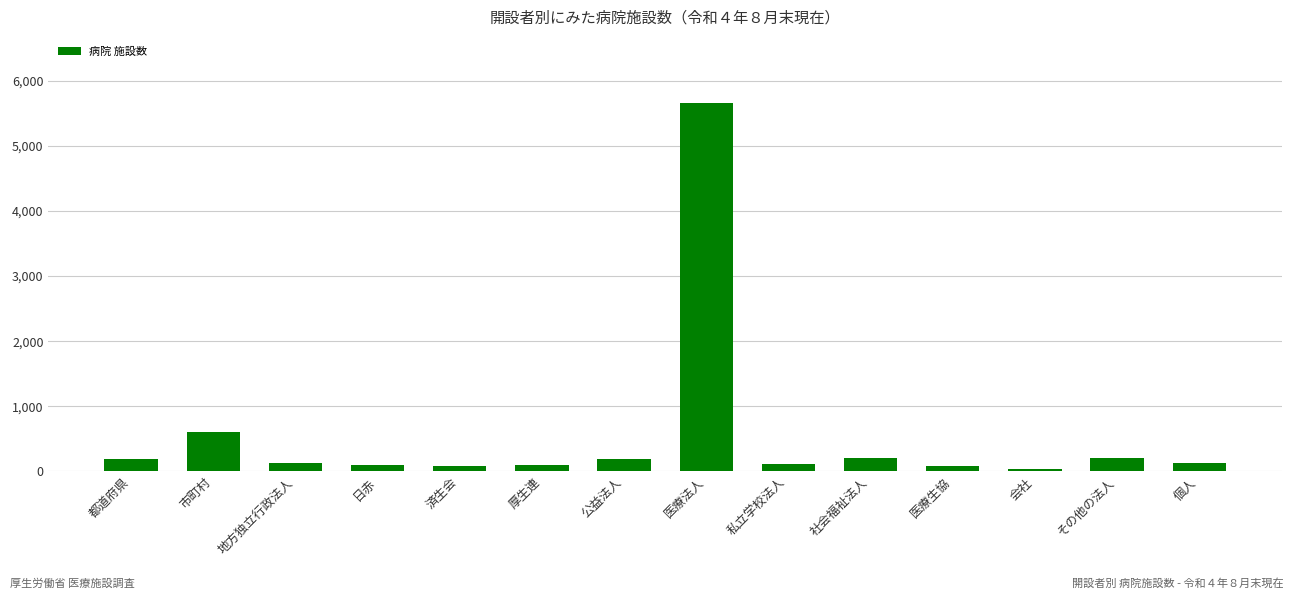

Does the chart contain stacked bars?

No